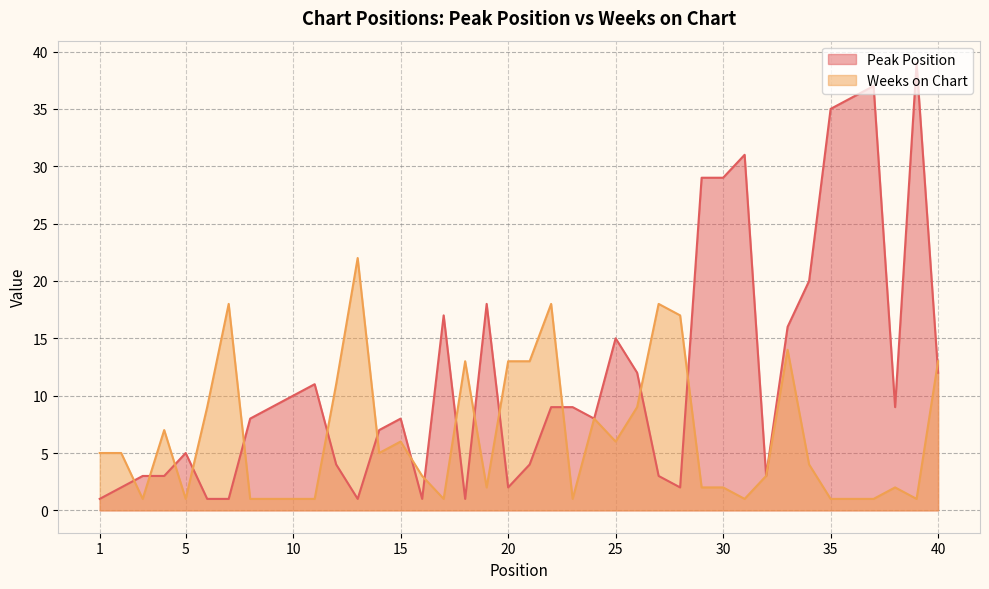

Which series has the largest range (max minus min)?

Peak Position